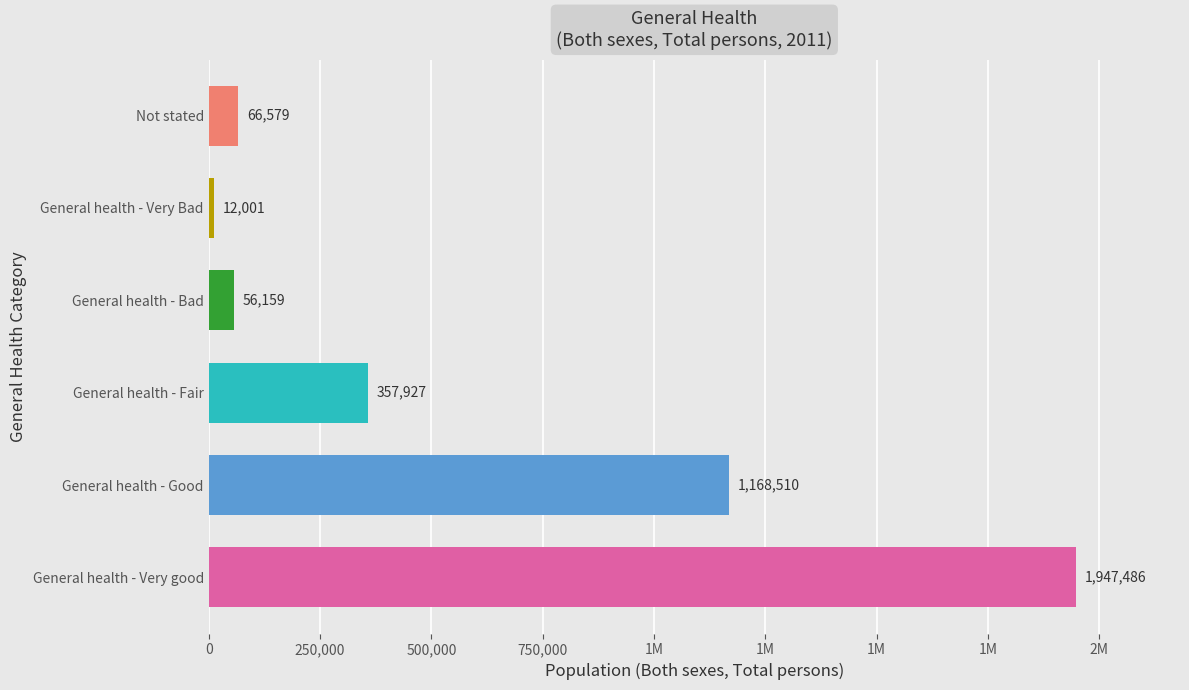

The chart shows a value of 112749 at Not stated. True or false?

False